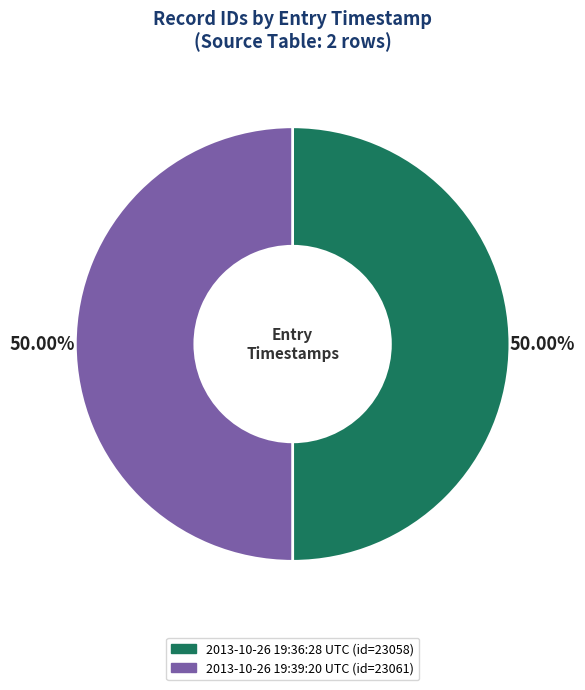

Is it true that 2013-10-26 19:36:28 UTC is 50% of the pie?

True